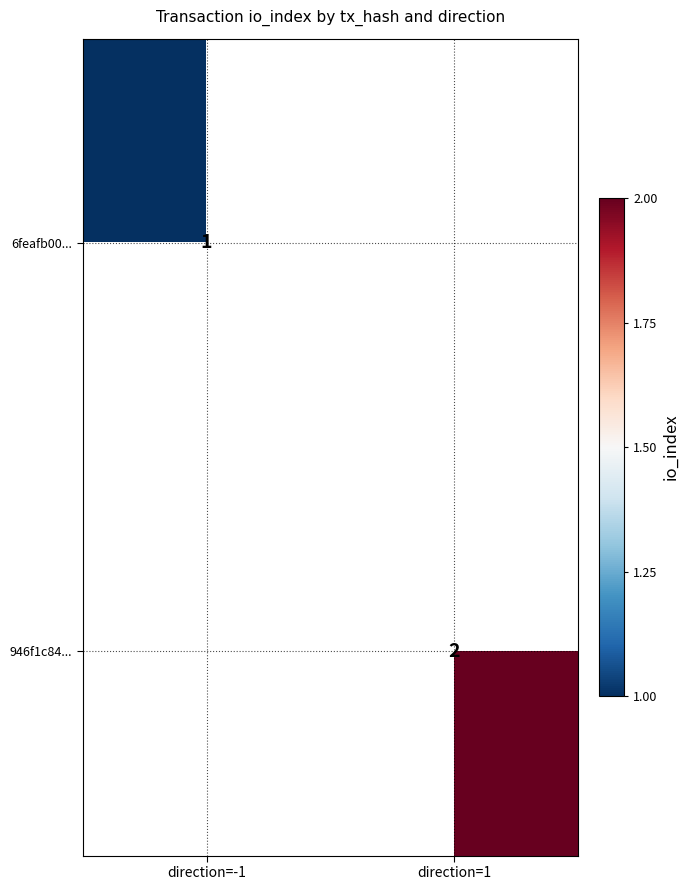

Is the value of 946f1c84... at direction=1 greater than the value of 6feafb00... at direction=-1?

Yes